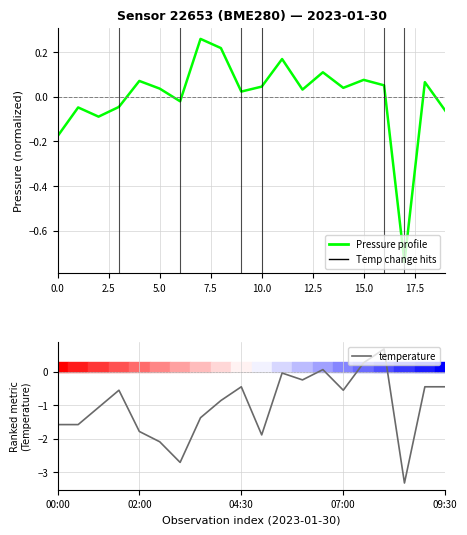

At how many categories does at least one series exceed 0?

13